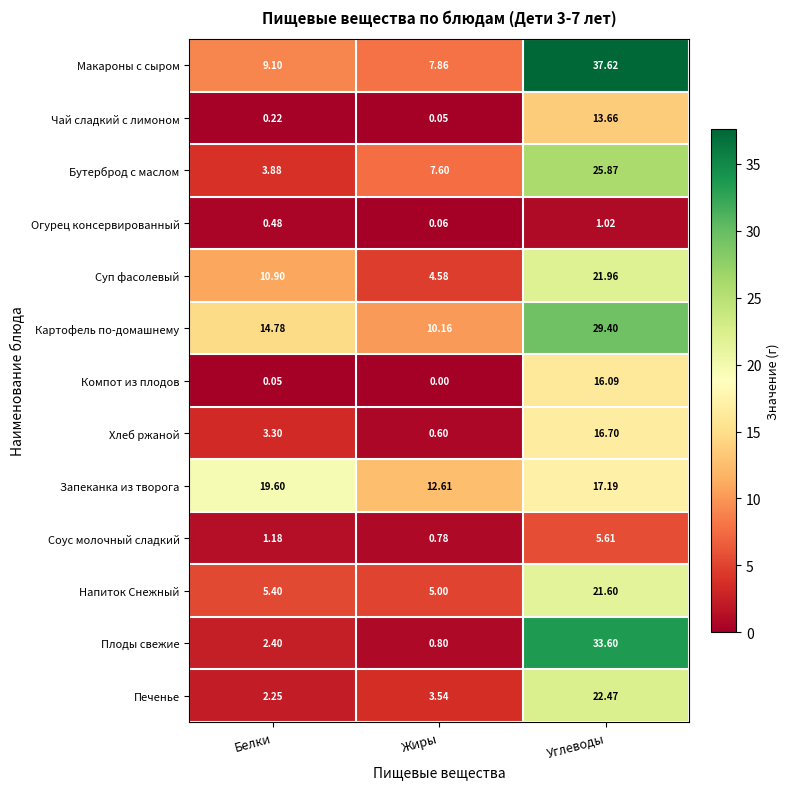

Rank the categories by Соус молочный сладкий value from highest to lowest.

Углеводы, Белки, Жиры